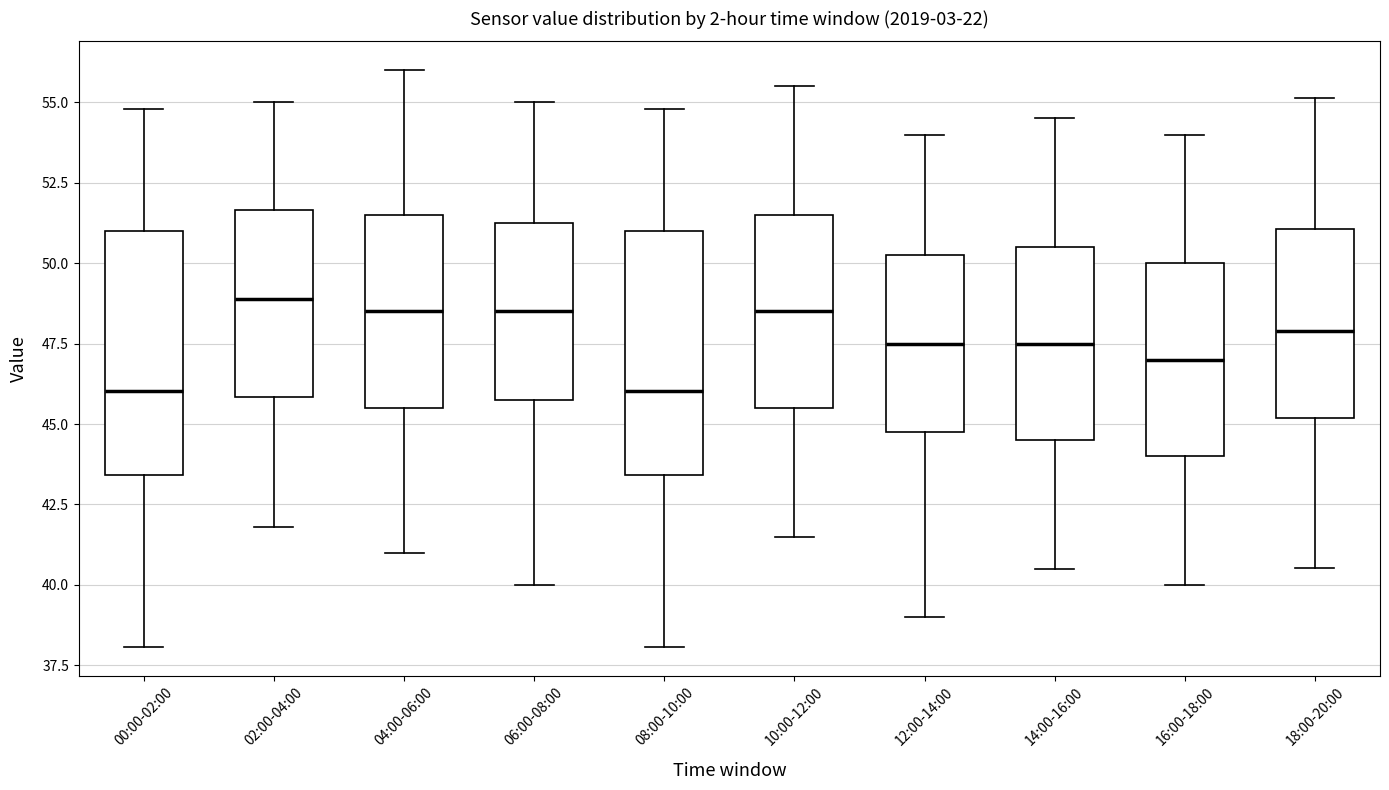

Reading left to right, read every box against the y-axis: the position of its median line, the range the box covers, and the ends of its whiskers. The values are not printed on the chart, so give them approximately, as read against the axis.

00:00-02:00: median 46.0, box 43.5 to 51.0, whiskers 38.0 to 55.0
02:00-04:00: median 49.0, box 46.0 to 51.5, whiskers 42.0 to 55.0
04:00-06:00: median 48.5, box 45.5 to 51.5, whiskers 41.0 to 56.0
06:00-08:00: median 48.5, box 46.0 to 51.5, whiskers 40.0 to 55.0
08:00-10:00: median 46.0, box 43.5 to 51.0, whiskers 38.0 to 55.0
10:00-12:00: median 48.5, box 45.5 to 51.5, whiskers 41.5 to 55.5
12:00-14:00: median 47.5, box 45.0 to 50.5, whiskers 39.0 to 54.0
14:00-16:00: median 47.5, box 44.5 to 50.5, whiskers 40.5 to 54.5
16:00-18:00: median 47.0, box 44.0 to 50.0, whiskers 40.0 to 54.0
18:00-20:00: median 48.0, box 45.0 to 51.0, whiskers 40.5 to 55.0